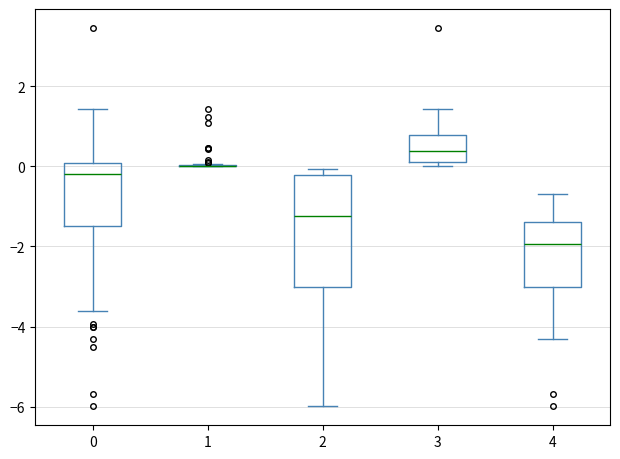

Where is the lower edge of the box at x = 4 on the y-axis? The values are not printed on the chart, so give them approximately, as read against the axis.

-3.0